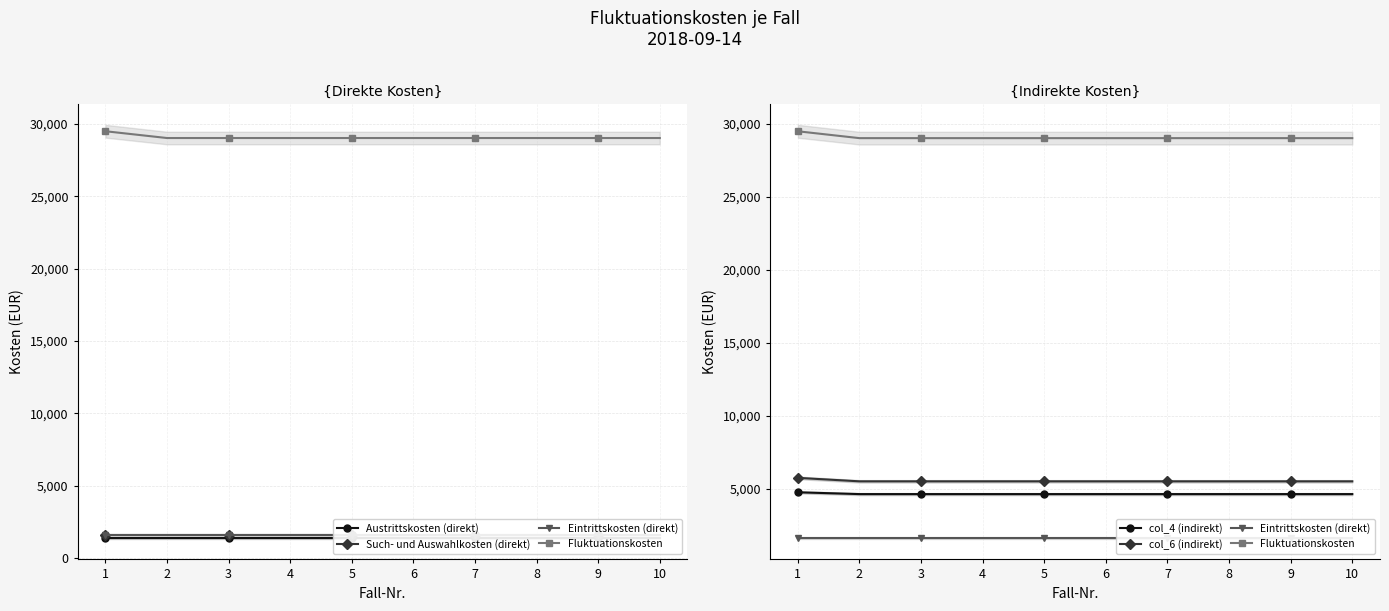

What is the sum of the Eintrittskosten (direkt) values at 1 and 8?

3198.0